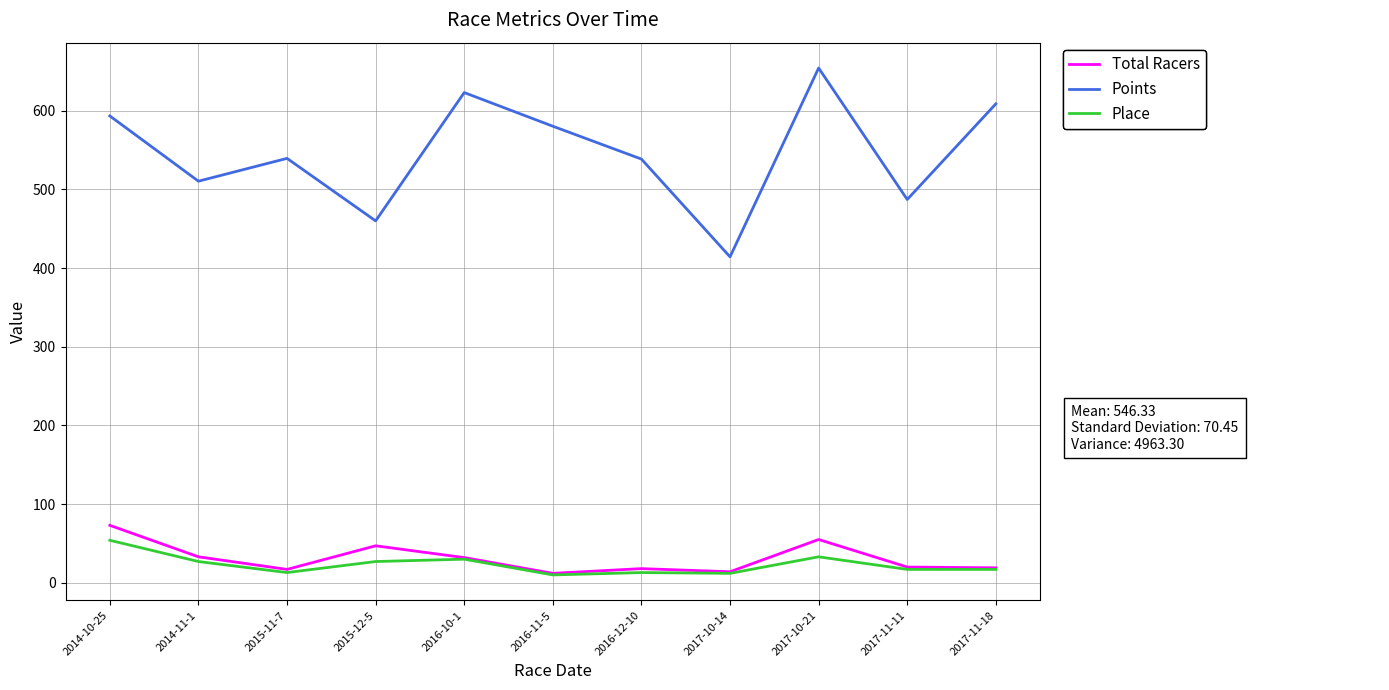

Does the chart display data point markers on the line(s)?

No